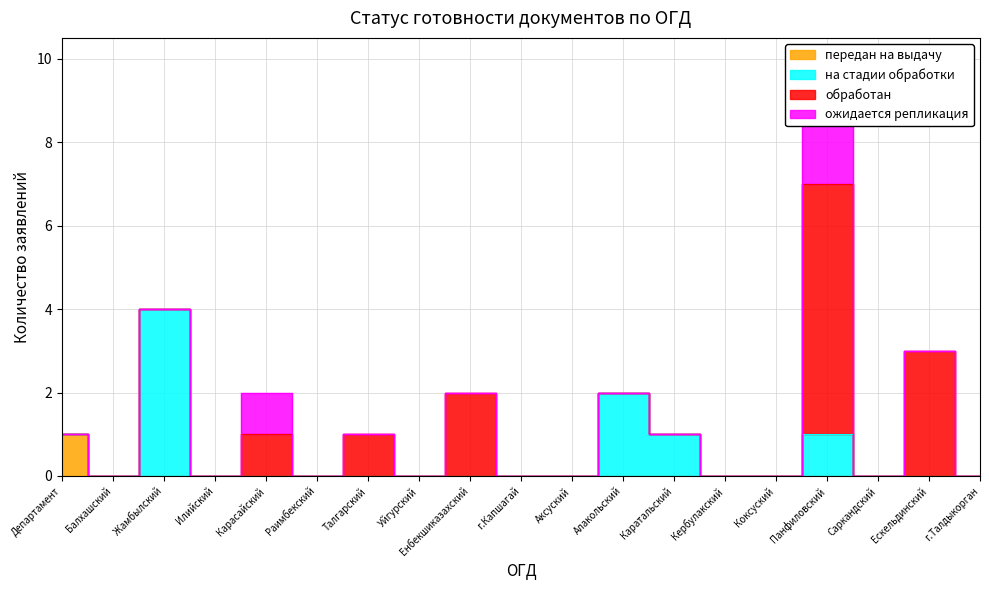

In ожидается репликация, how many points are higher than both neighbors (excluding endpoints)?

2